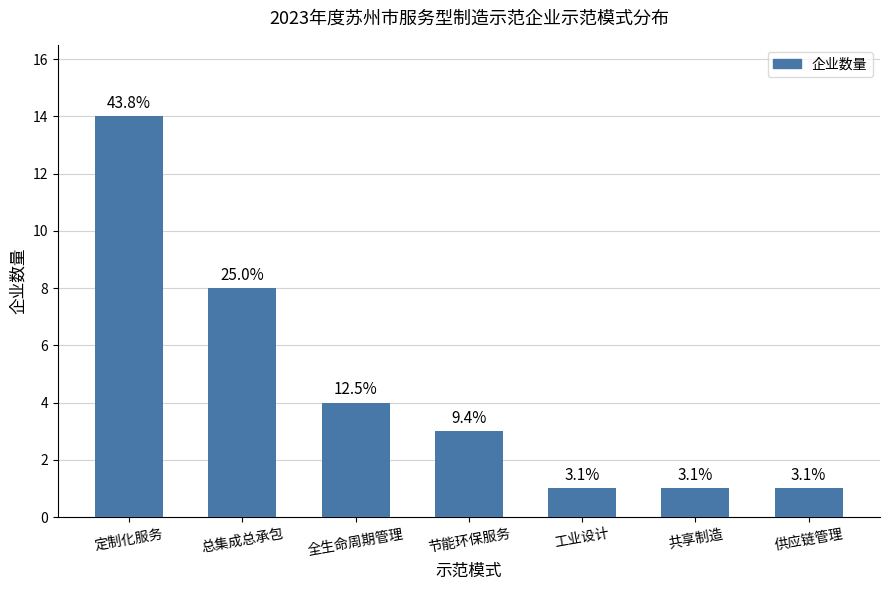

What is the sum of all values?

32